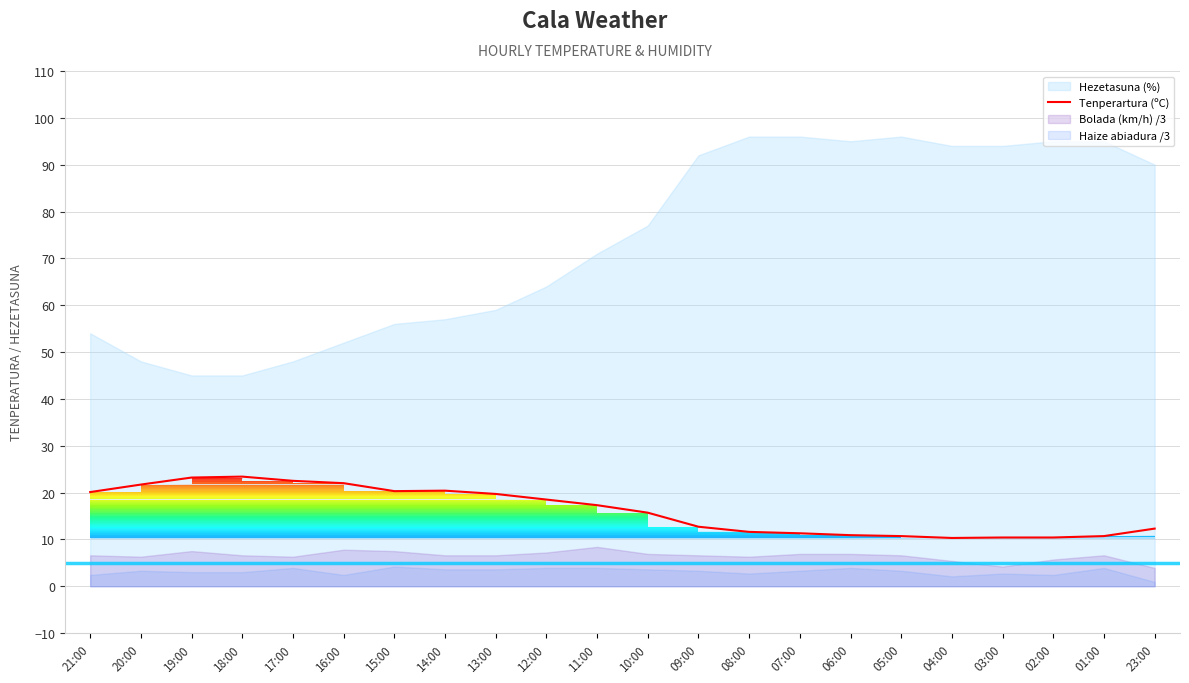

How many lines are shown in the chart?

1